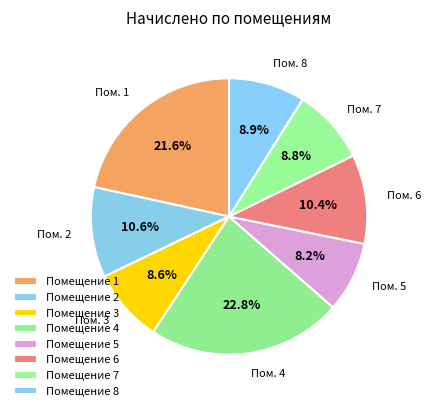

To the nearest percent, what is the difference between the largest and smallest slice percentages?

15%